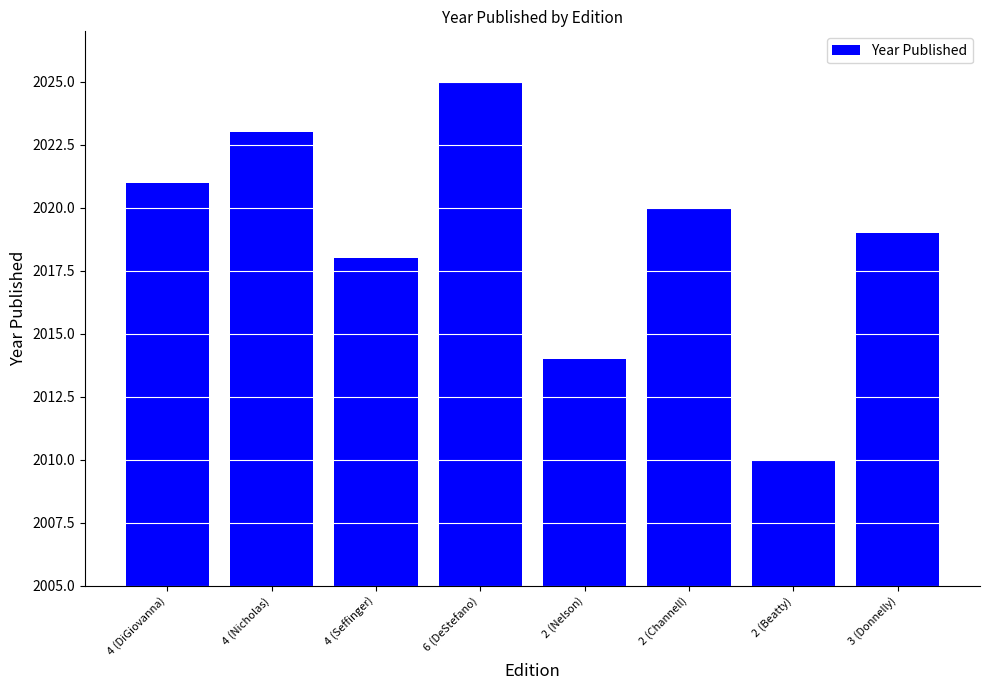

List the labels in order of value, largest first.

6 (DeStefano), 4 (Nicholas), 4 (DiGiovanna), 2 (Channell), 3 (Donnelly), 4 (Seffinger), 2 (Nelson), 2 (Beatty)